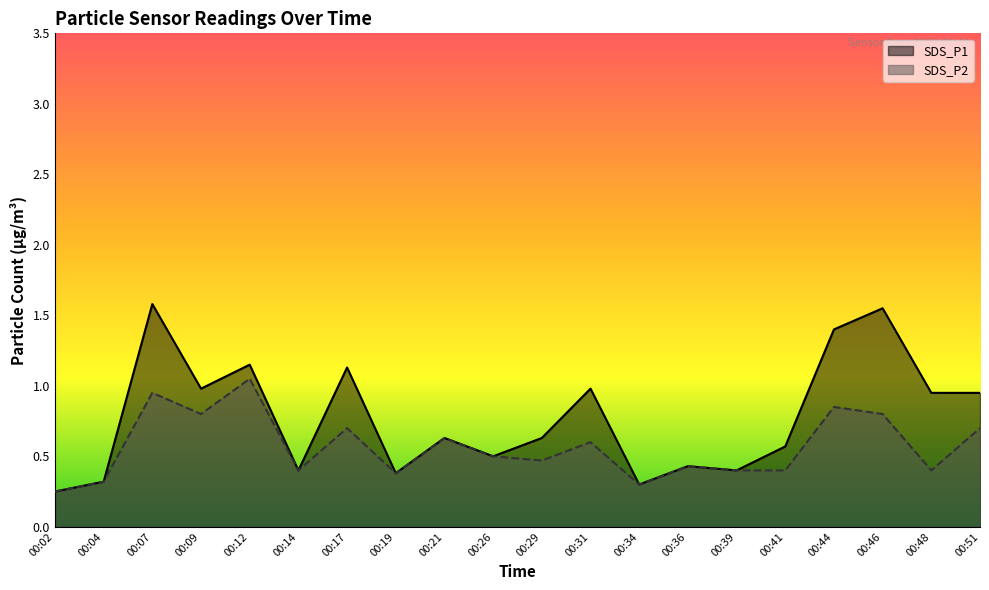

True or false: SDS_P1 and SDS_P2 cross at least once.

False